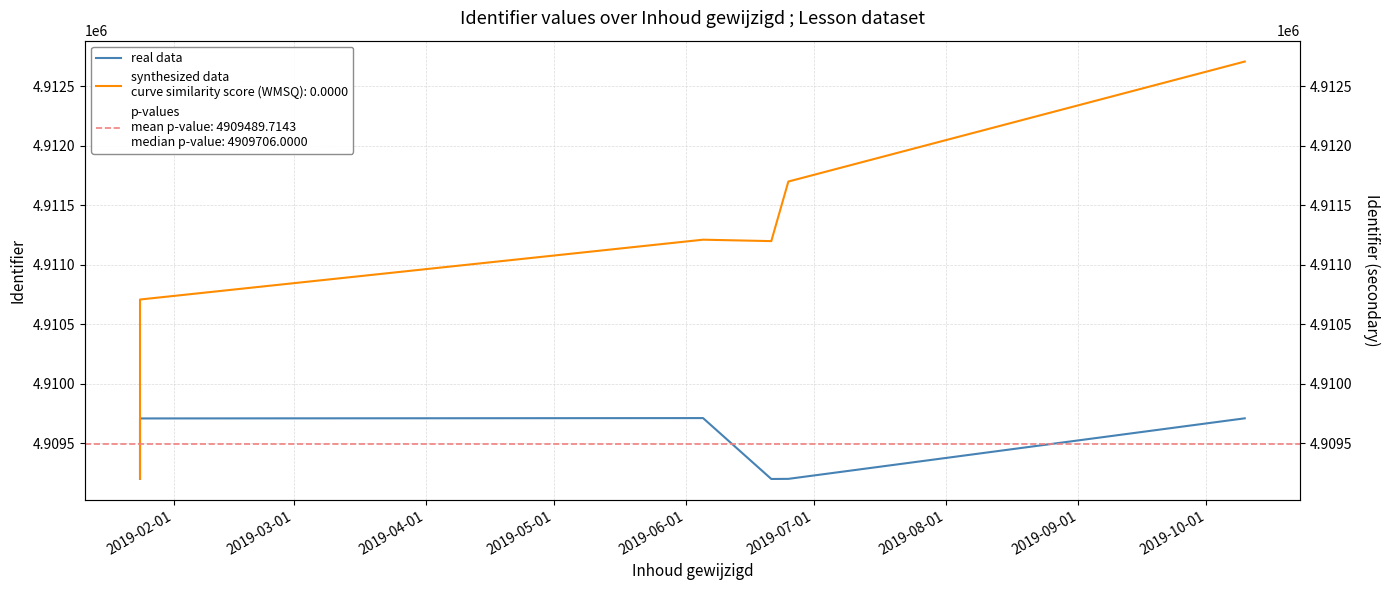

Is it true that the value at 2019-08-01 is 3226304?

False